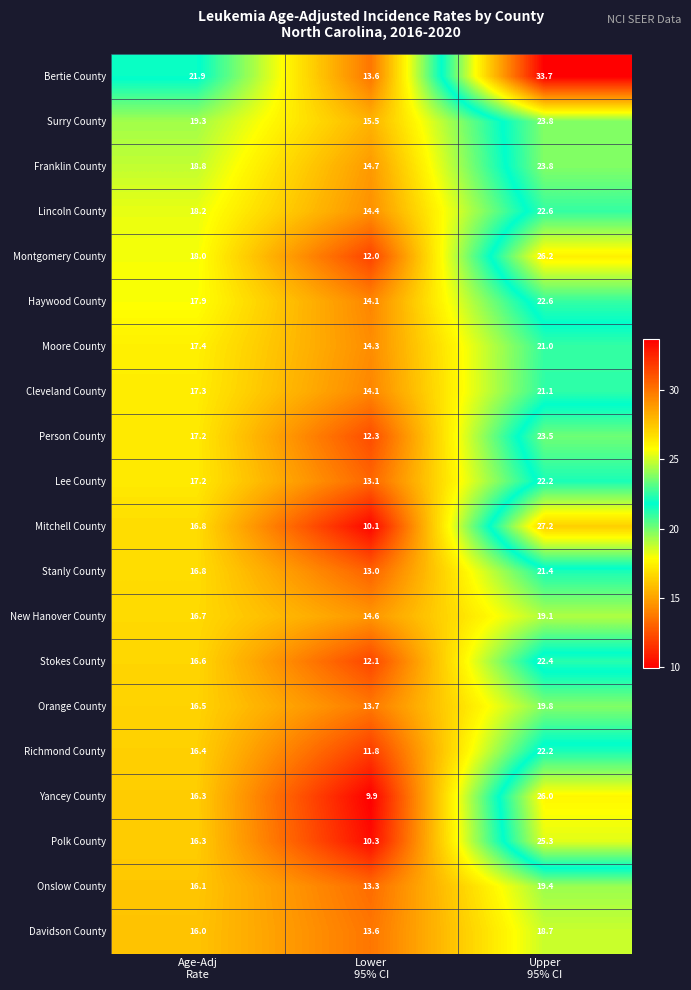

How many series are shown in this chart?

20